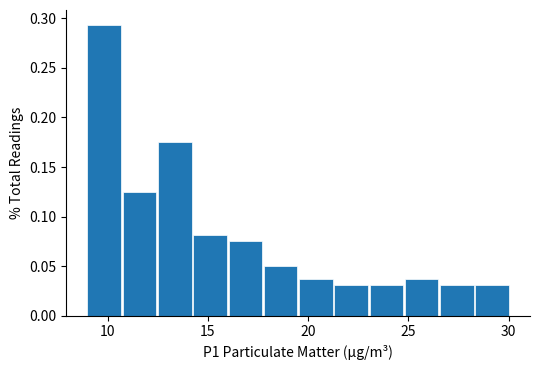

Around what value on the x-axis is the tallest bar? Give the approximate position of its centre, as read against the axis.

10.0